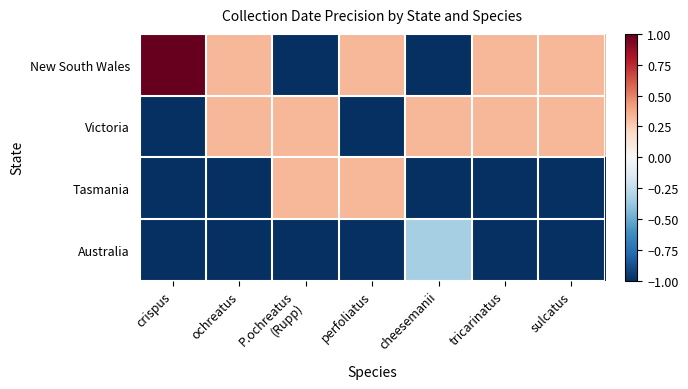

How many categories are shown in the chart?

7